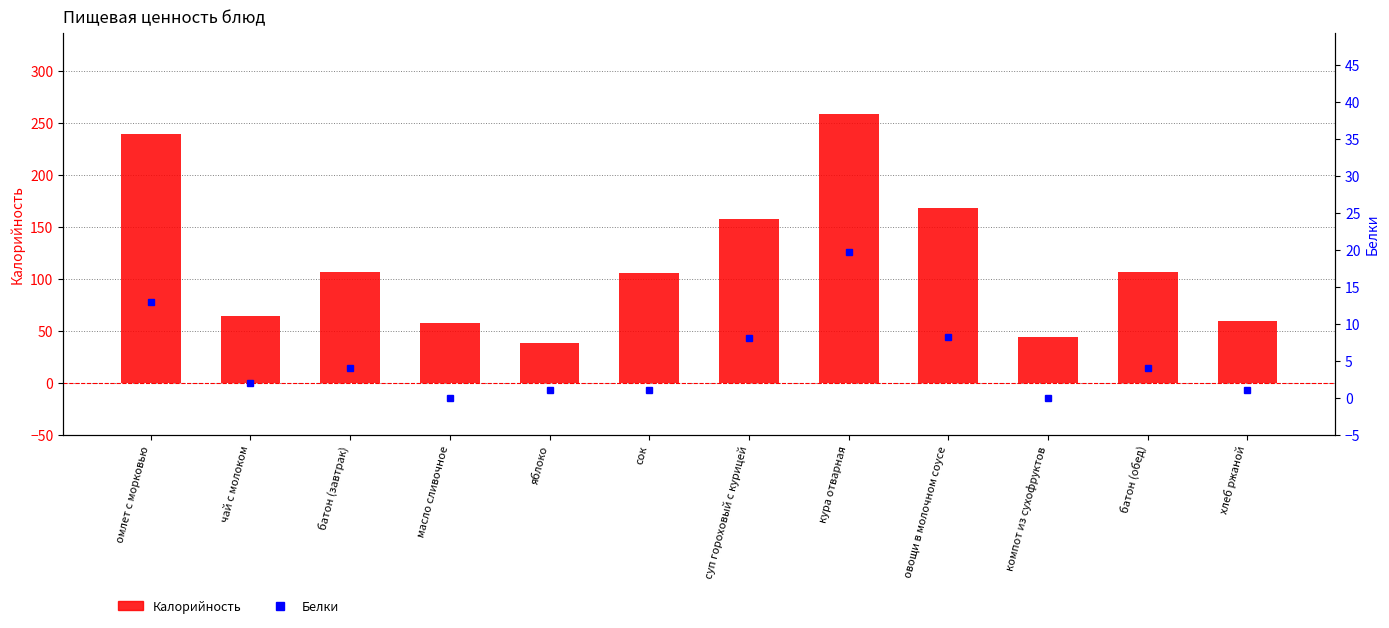

How many data points does each series have?

12